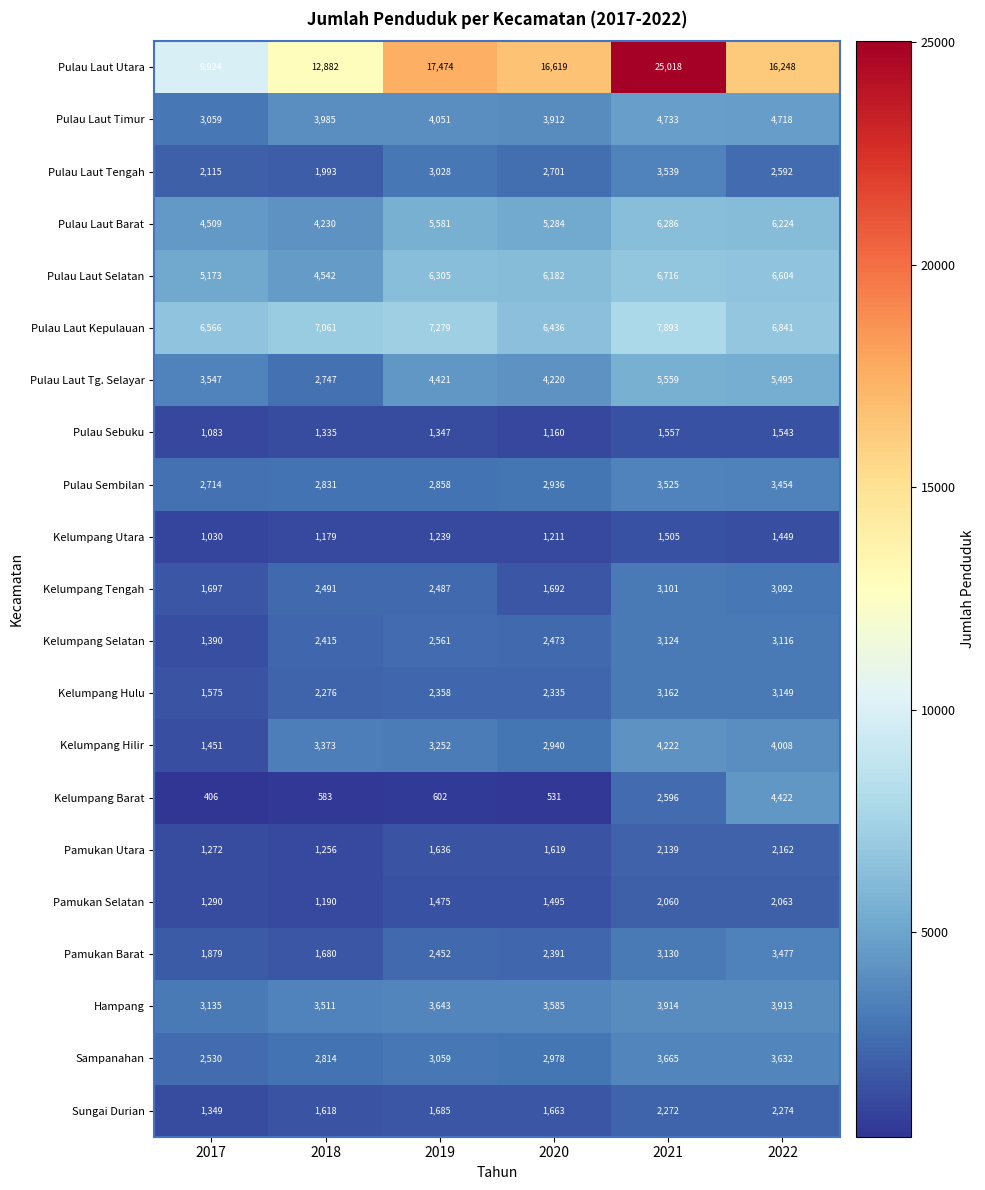

List the series in order of their peak value, highest first.

Pulau Laut Utara, Pulau Laut Kepulauan, Pulau Laut Selatan, Pulau Laut Barat, Pulau Laut Tg. Selayar, Pulau Laut Timur, Kelumpang Barat, Kelumpang Hilir, Hampang, Sampanahan, Pulau Laut Tengah, Pulau Sembilan, Pamukan Barat, Kelumpang Hulu, Kelumpang Selatan, Kelumpang Tengah, Sungai Durian, Pamukan Utara, Pamukan Selatan, Pulau Sebuku, Kelumpang Utara